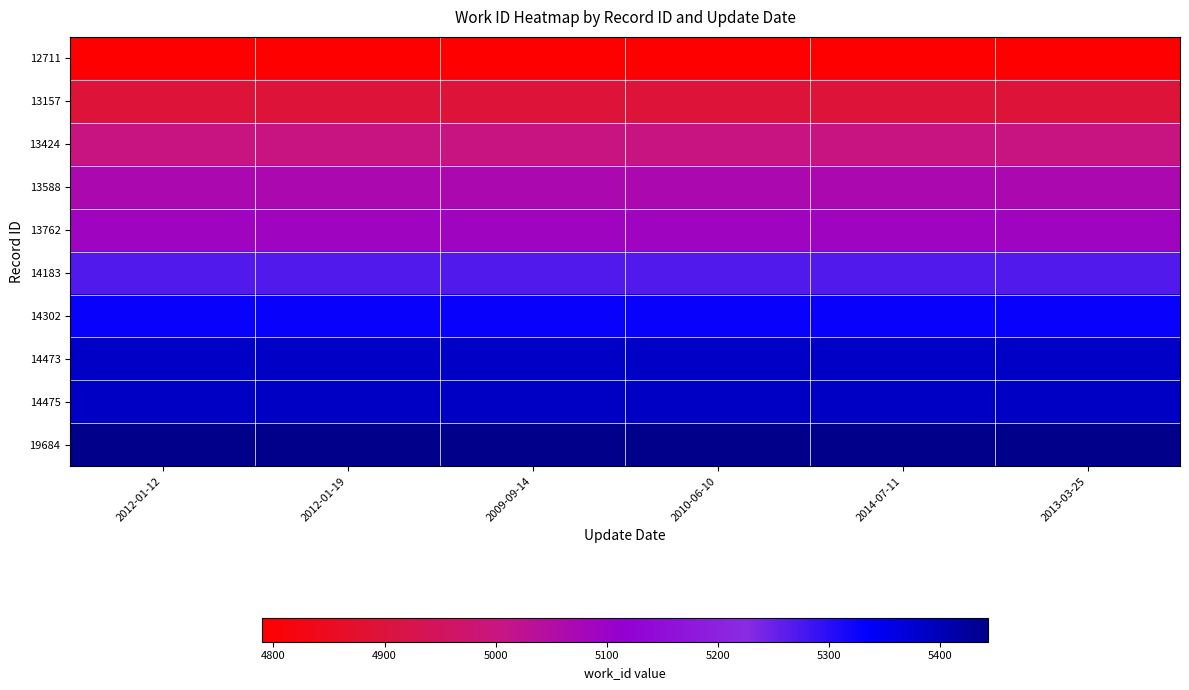

Which has a higher value, 2014-07-11 or 2012-01-19?

2014-07-11